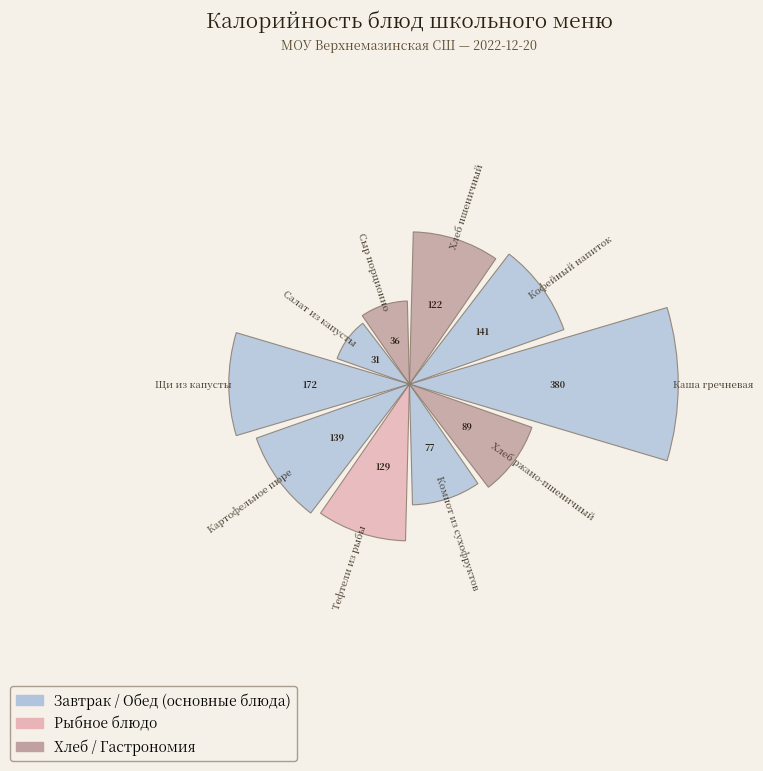

Does 1 represent more than half of the total?

No